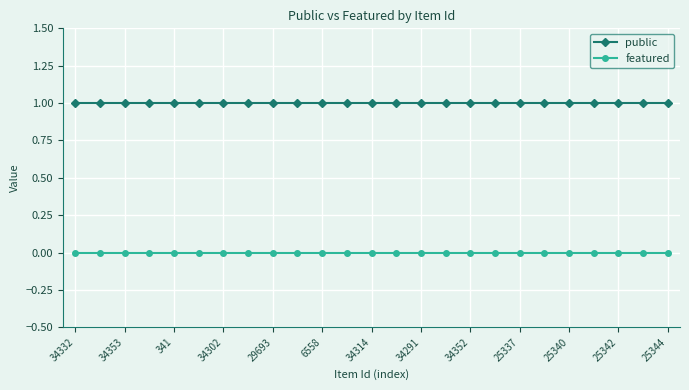

True or false: public and featured cross at least once.

False